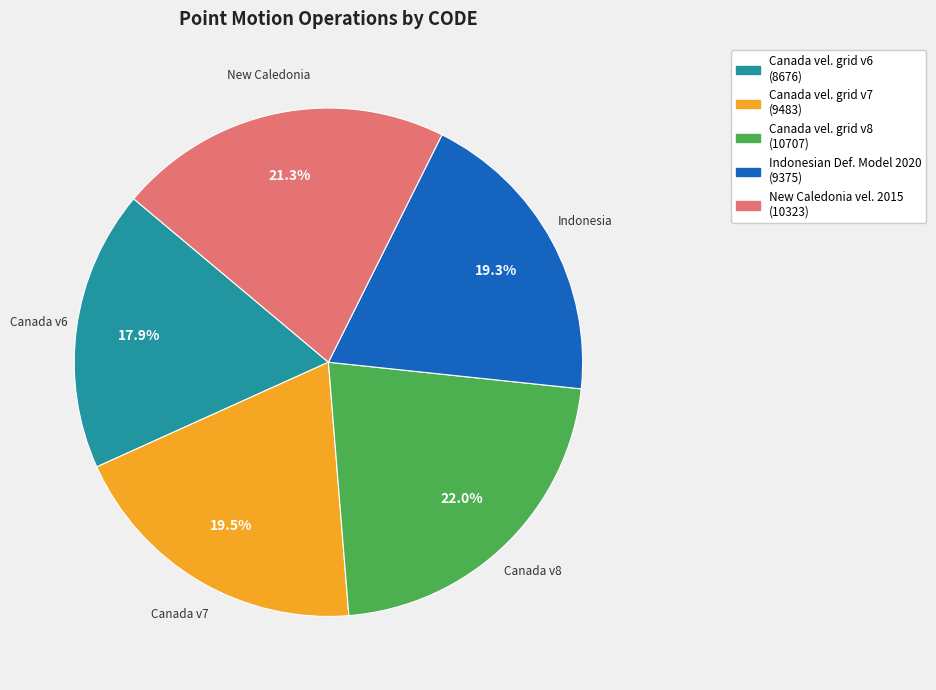

Is there a majority slice in this chart?

No